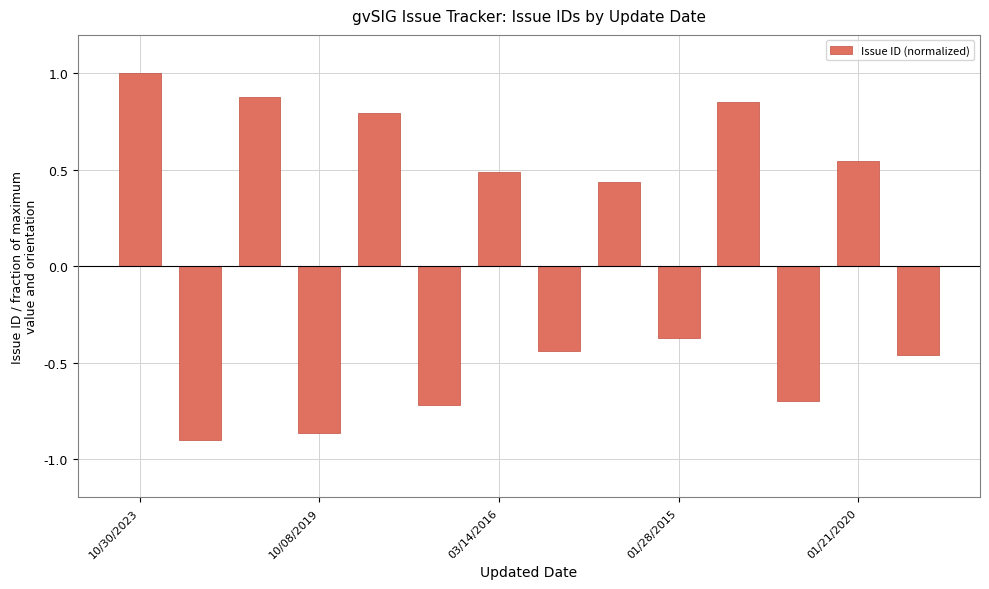

What is the greatest value displayed?

1.0